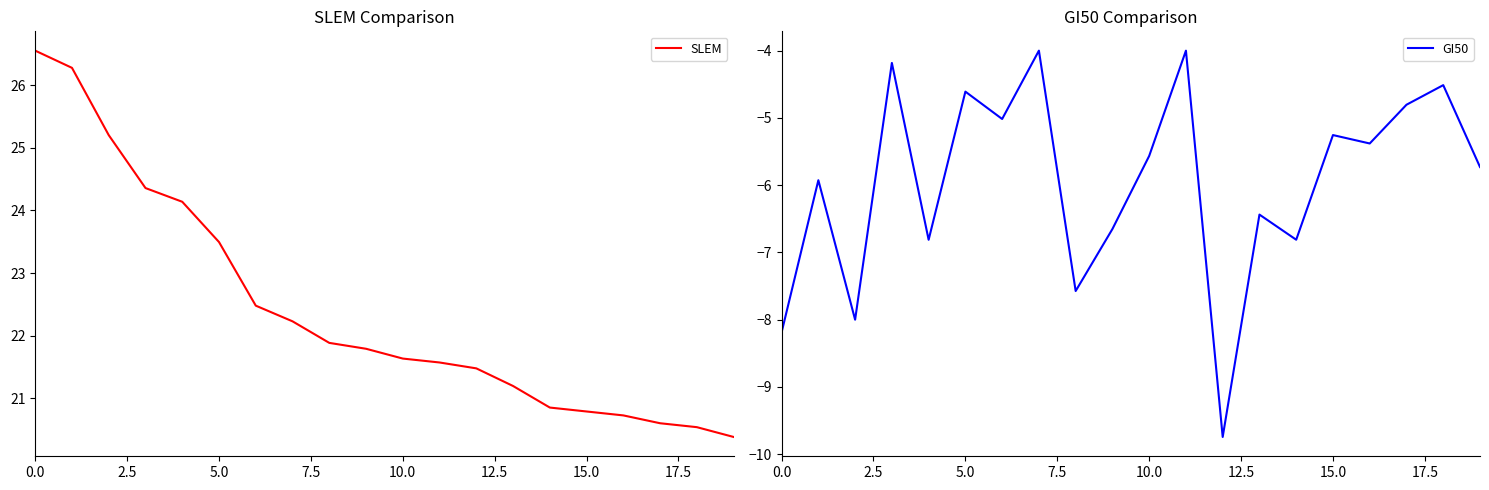

Reading left to right, what are all the values shown in this chart?

SLEM: 26.6	26.3	25.2	24.4	24.1	23.5	22.5	22.2	21.9	21.8	21.6	21.6	21.5	21.2	20.8	20.8	20.7	20.6	20.5	20.4
GI50: -8.2	-5.9	-8.0	-4.2	-6.8	-4.6	-5.0	-4.0	-7.6	-6.7	-5.6	-4.0	-9.7	-6.4	-6.8	-5.3	-5.4	-4.8	-4.5	-5.7